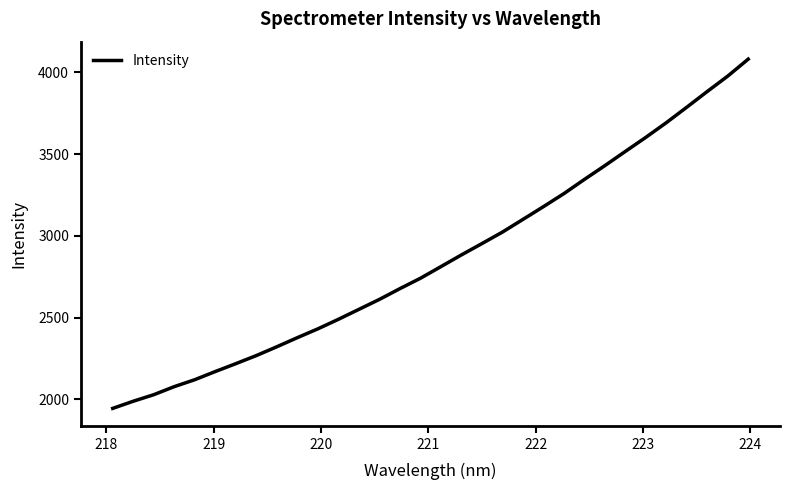

What is the smallest value displayed?

1945.1